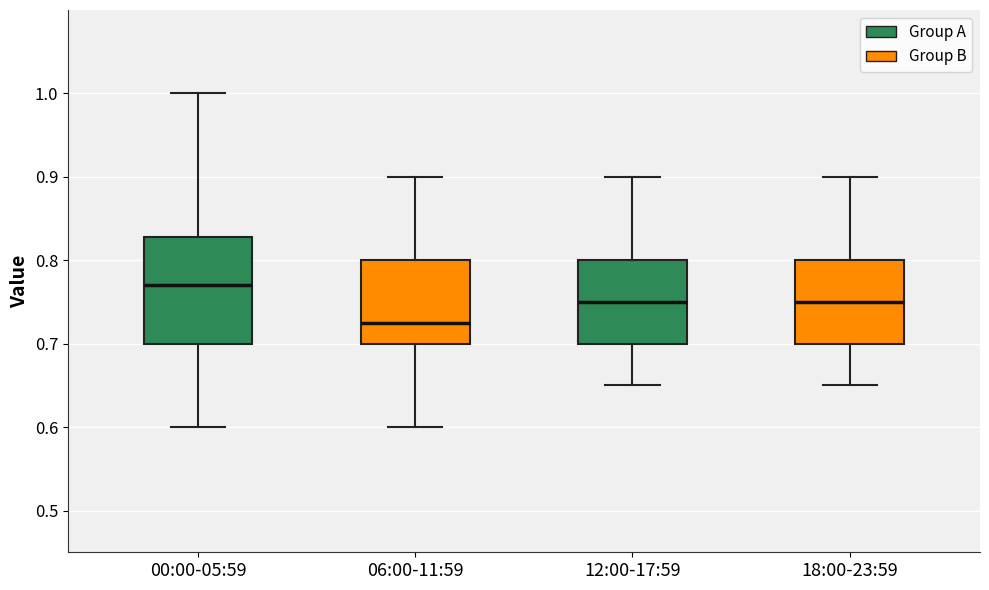

Which box is the tallest, from its lower edge to its upper edge?

00:00-05:59